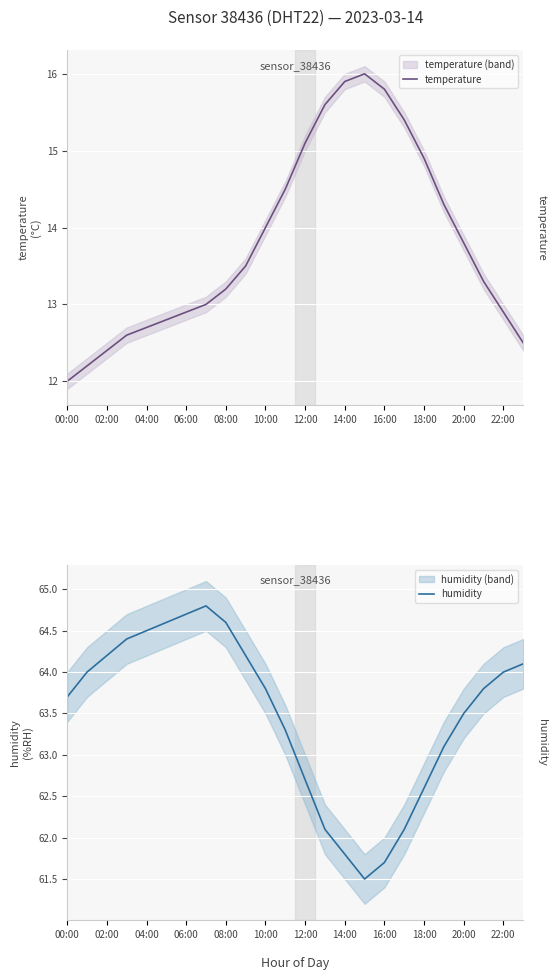

Rank the series by their maximum value, from highest to lowest.

humidity, temperature